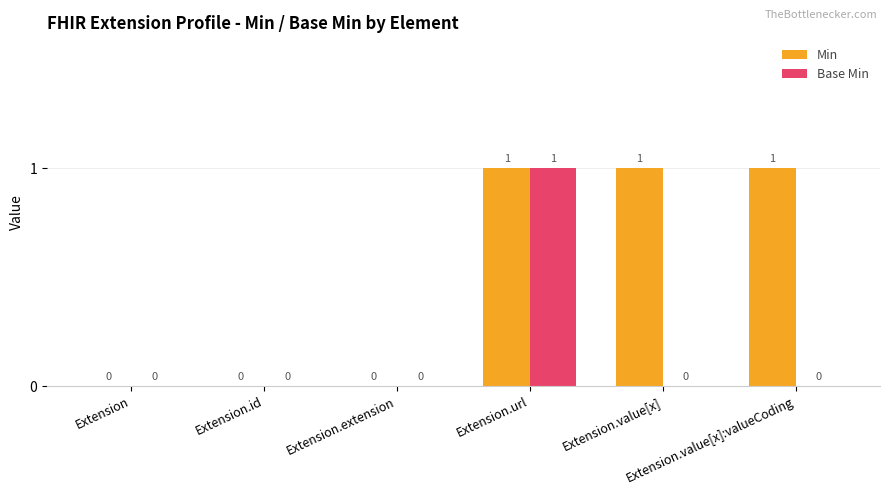

Which series has the largest total across all categories?

Min